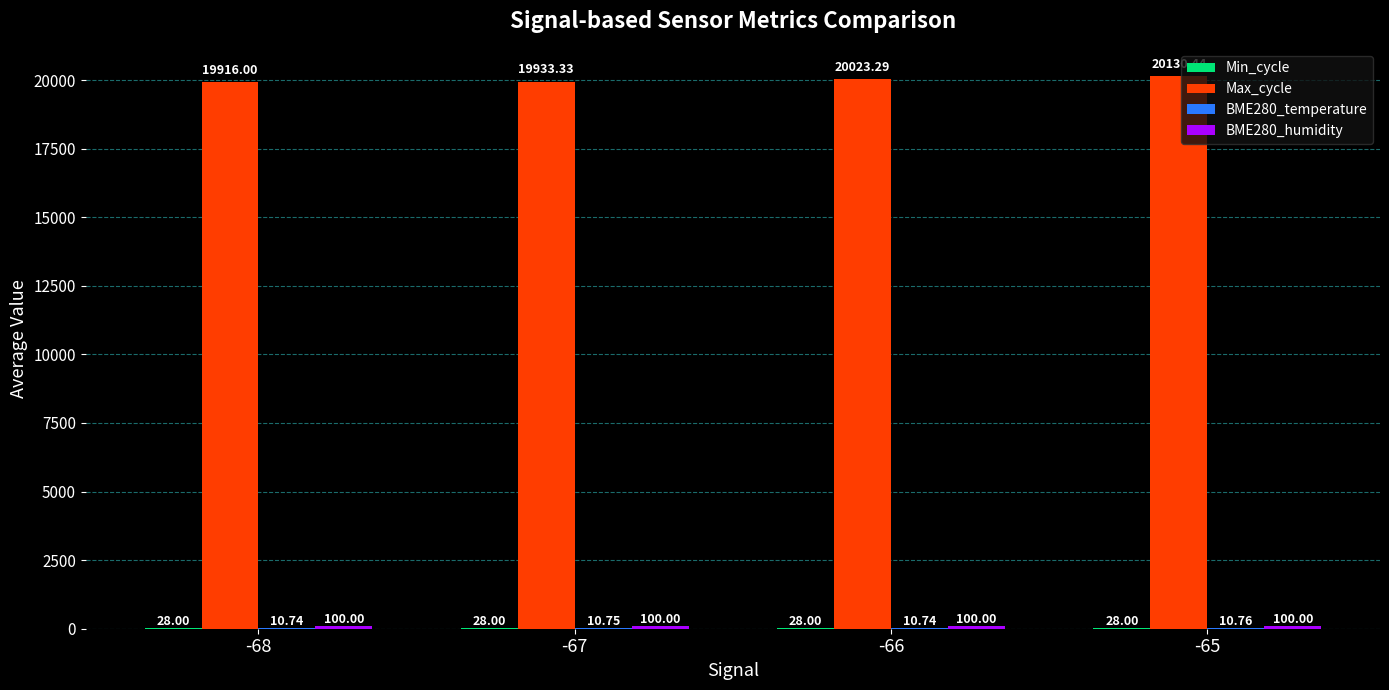

What is the sum of all Max_cycle values?

80003.1